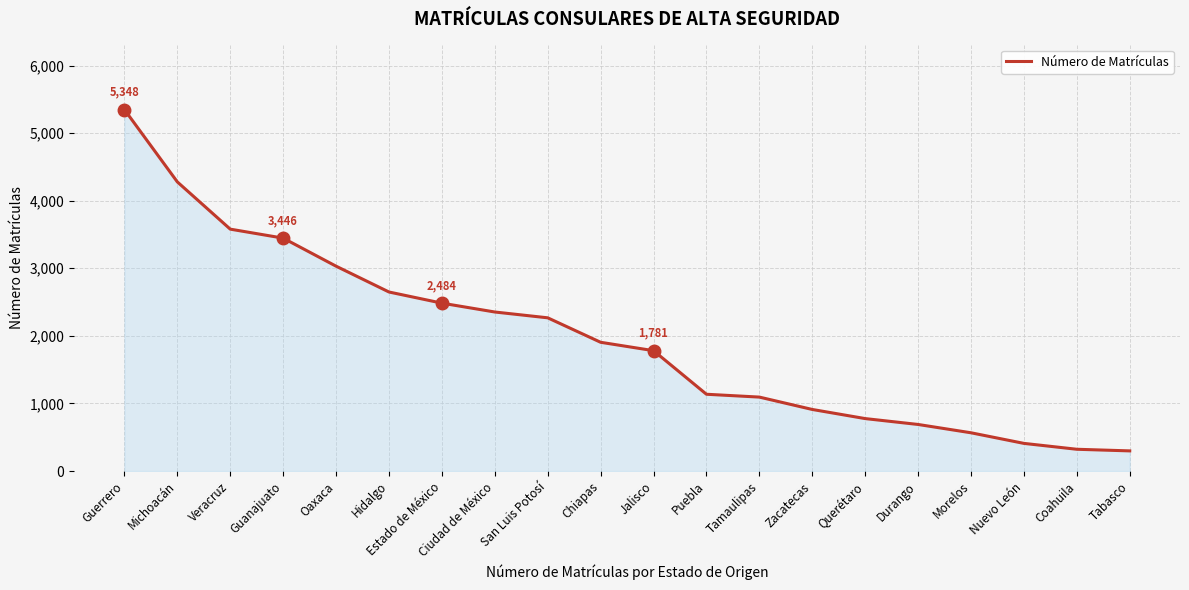

Read the value at Guerrero.

5348